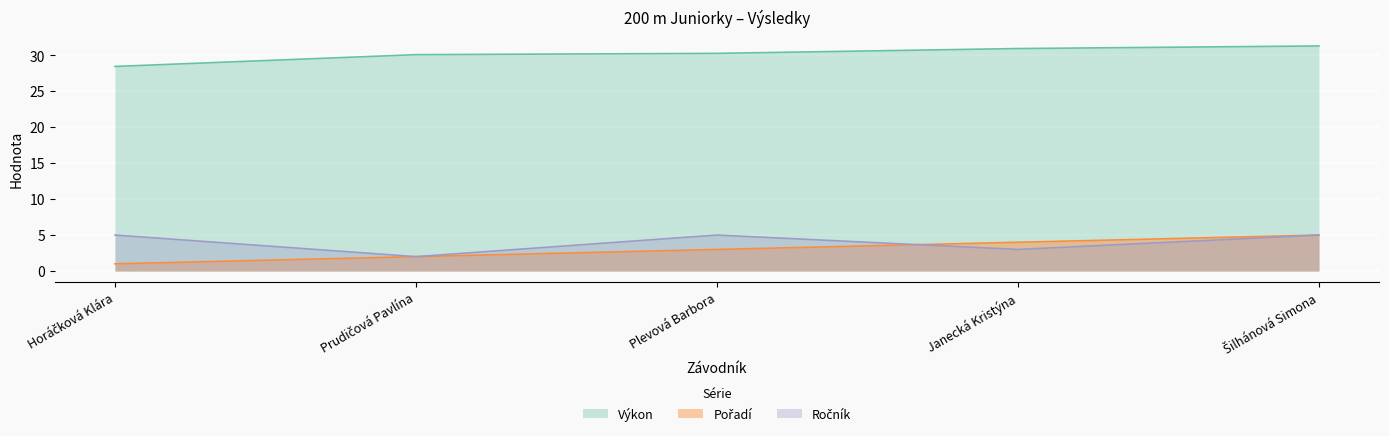

How many interior local peaks does the Ročník series have?

1